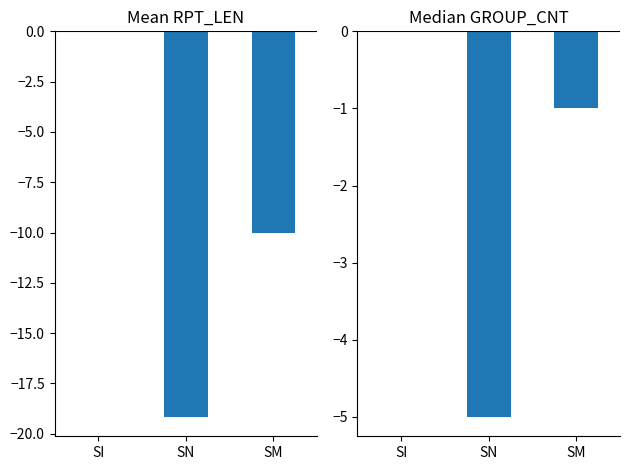

At which label does Mean RPT_LEN reach its peak?

SI